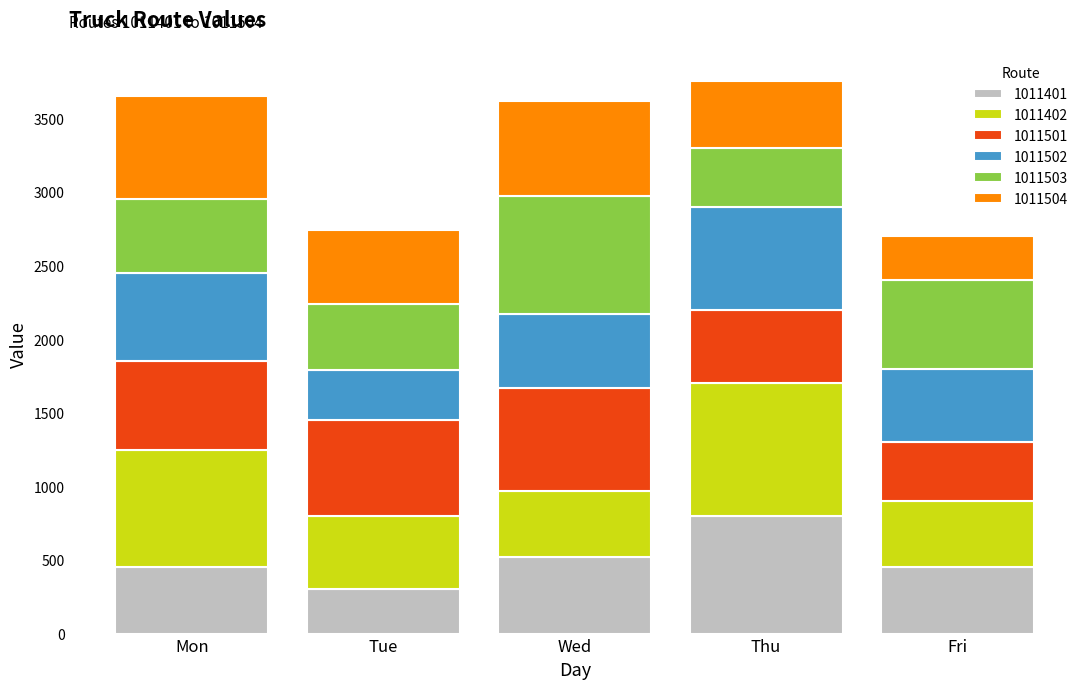

Reading left to right, transcribe the values for 1011401.

450	300	520	800	450